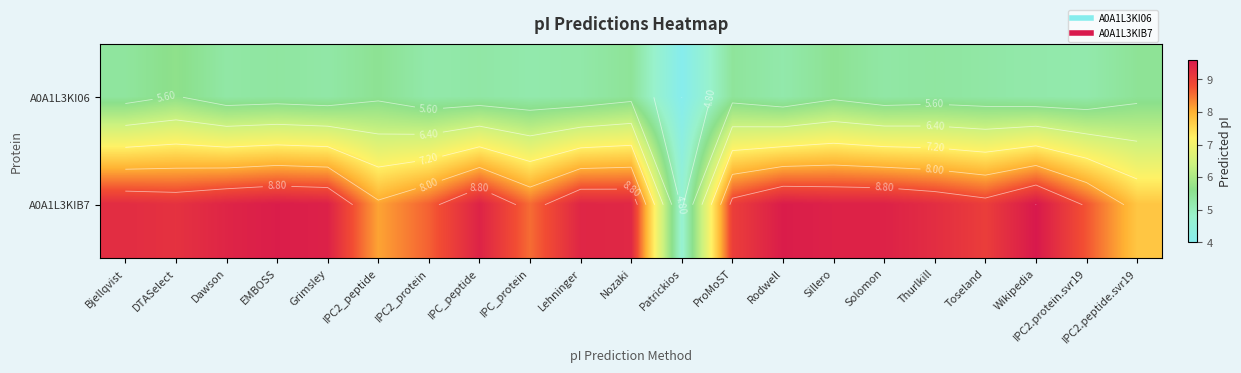

What is the total value across all series at IPC2.protein.svr19?

13.9